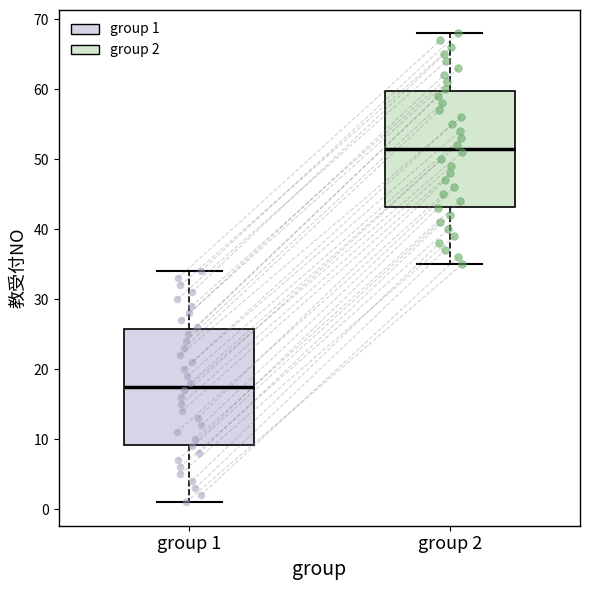

Which box has the highest median line?

group 2